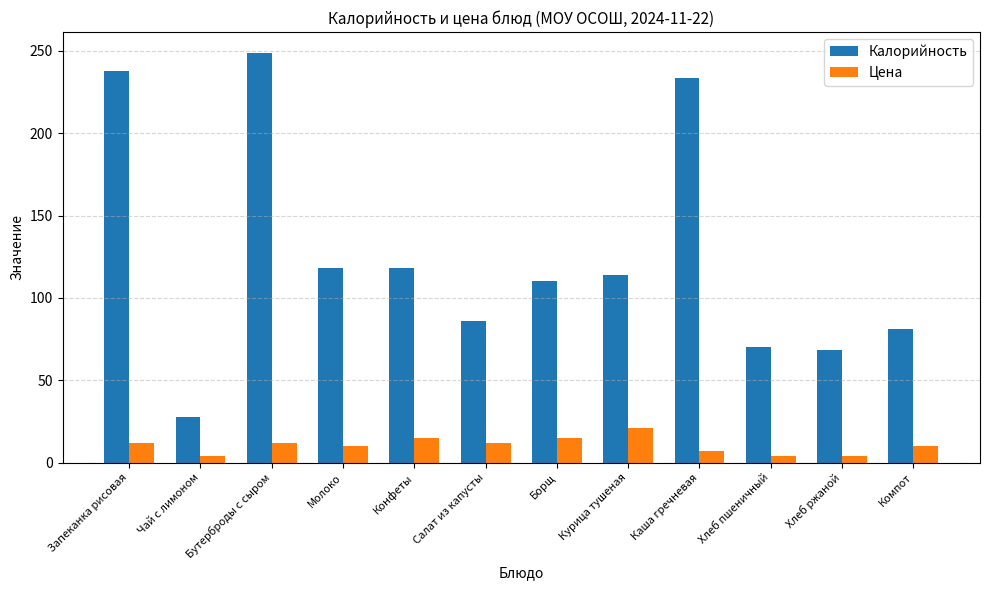

Read the Калорийность value at Запеканка рисовая.

238.0